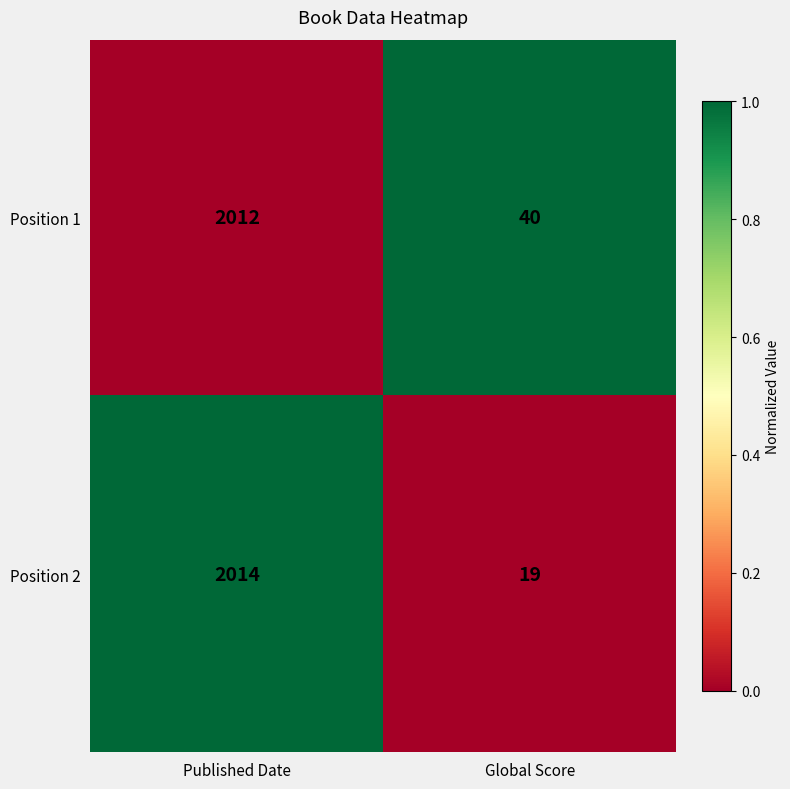

What is the approximate value of Position 2 at Published Date?

2014